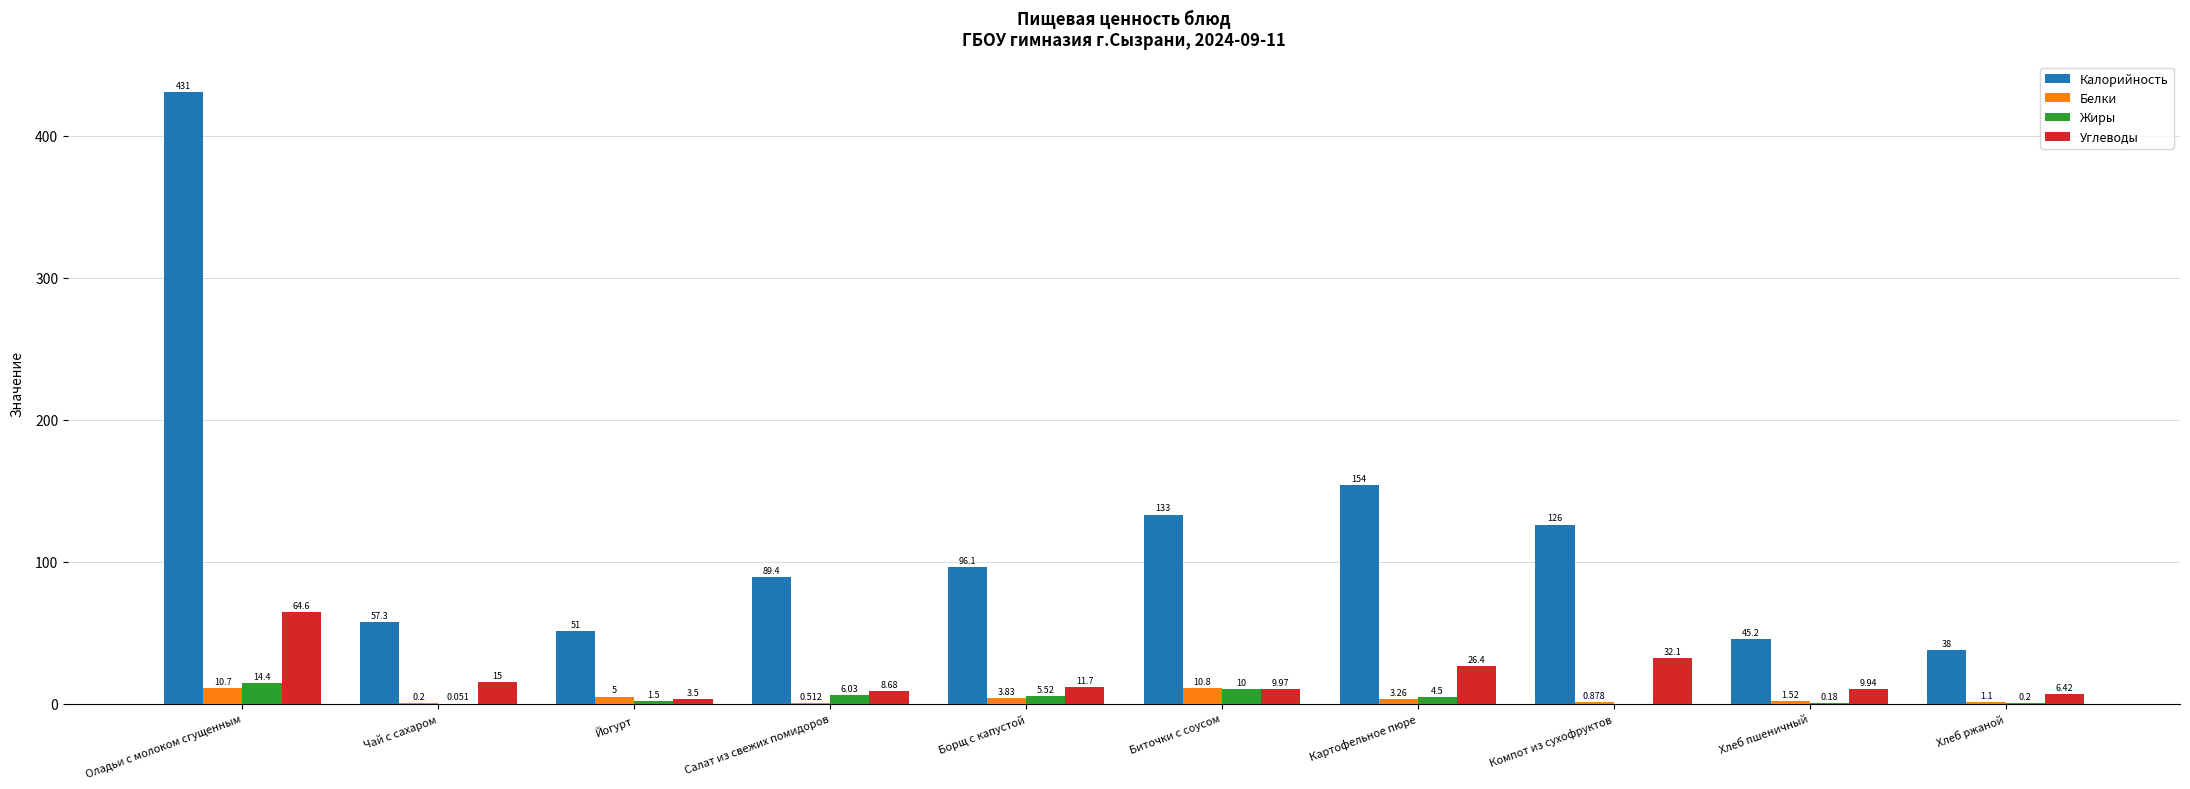

The value of Жиры at Йогурт is 1.5. True or false?

True